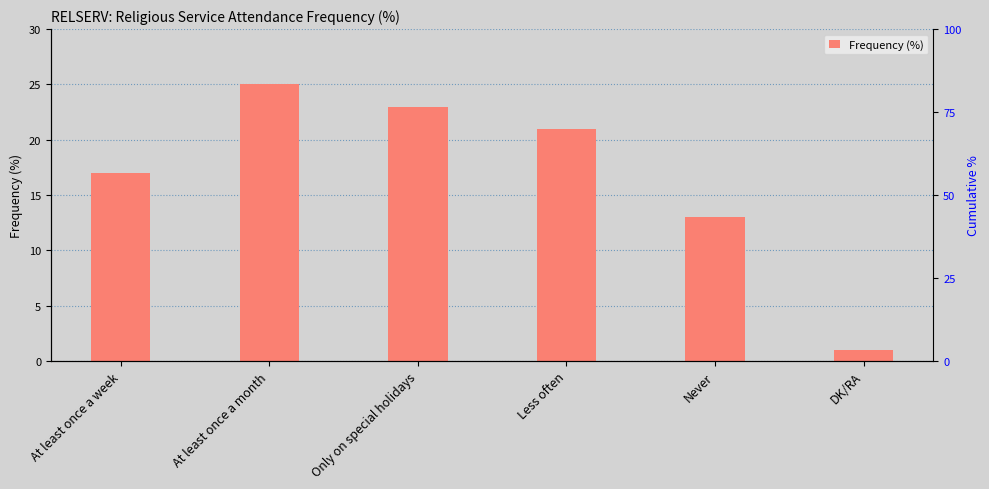

What is the value of the 6th bar from the left?

1